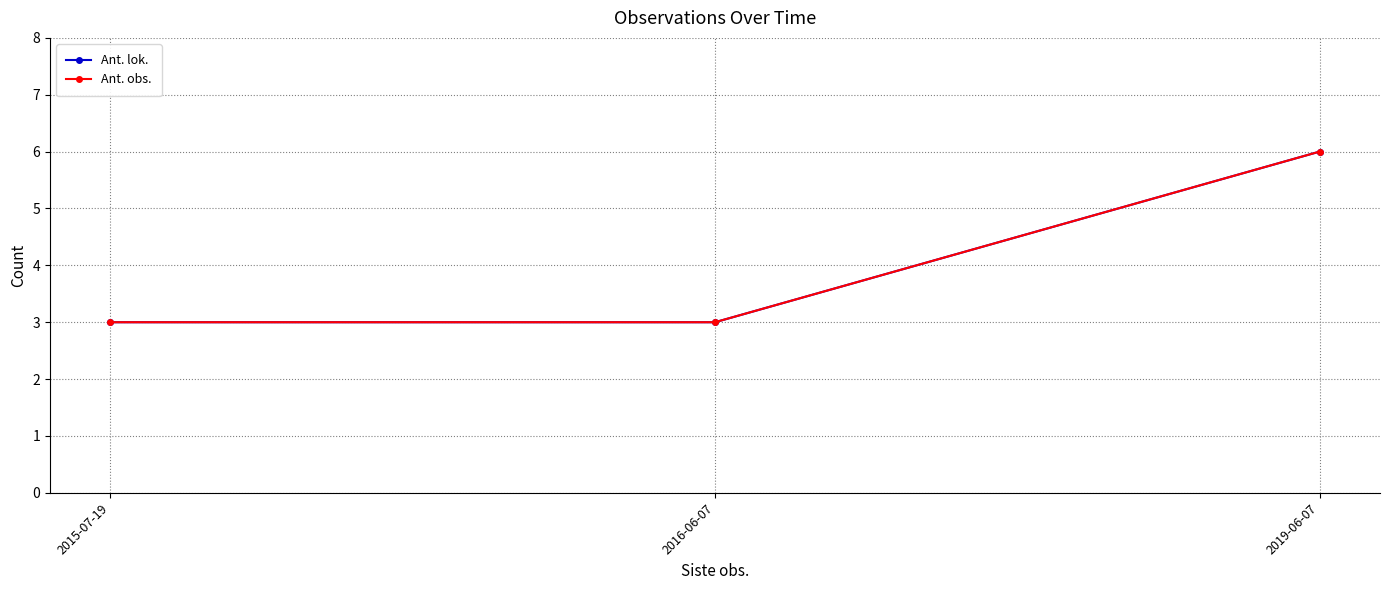

What is the average value of the Ant. obs. series?

4